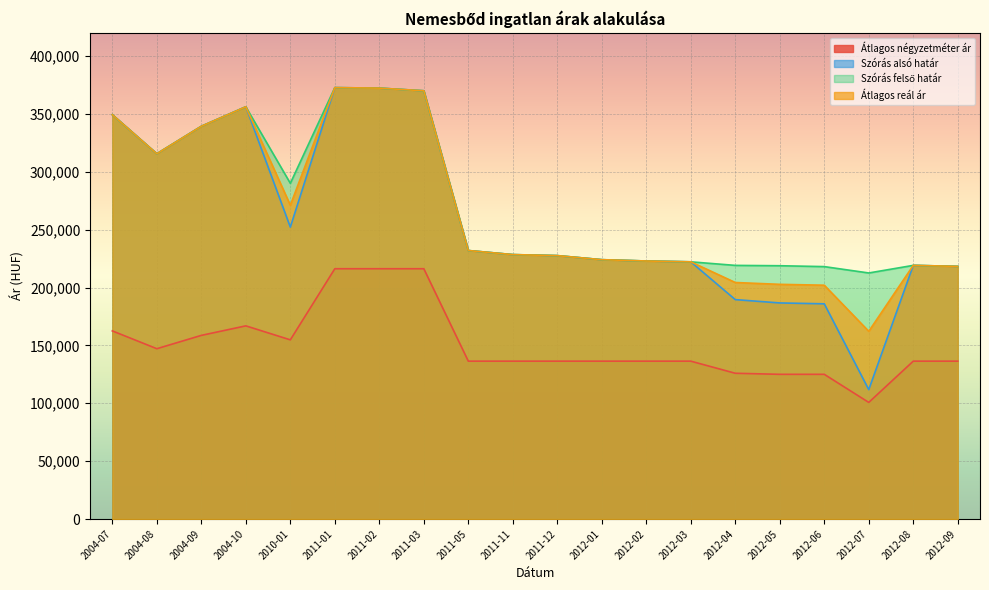

At how many categories does at least one series exceed 138289?

20